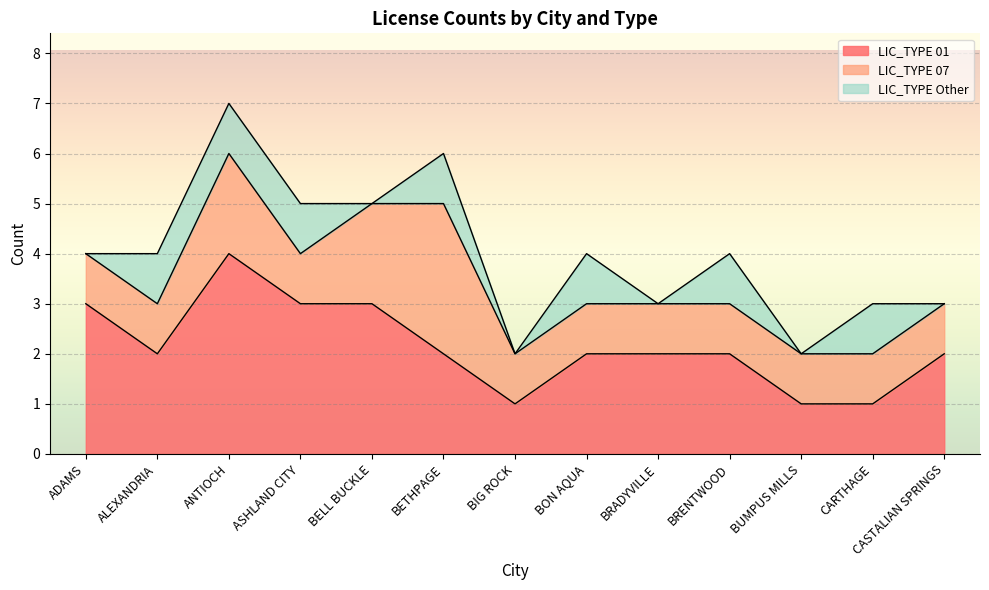

What is the total value across all series at ANTIOCH?

7